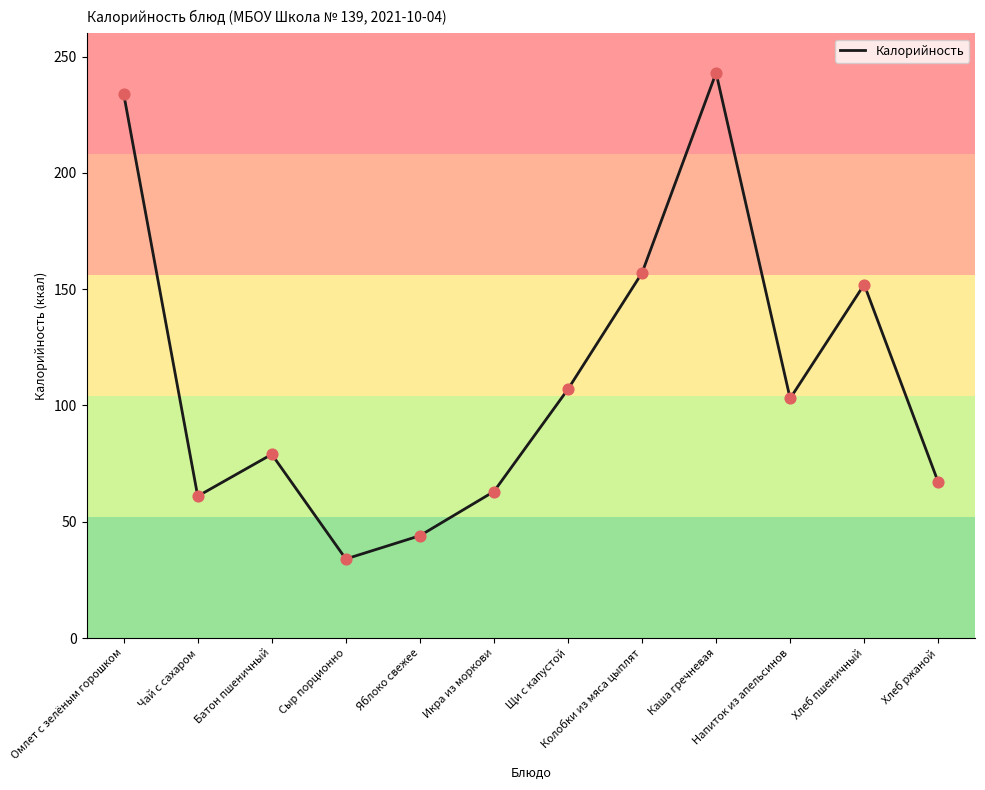

What is the change in value from Напиток из апельсинов to Хлеб ржаной?

-36